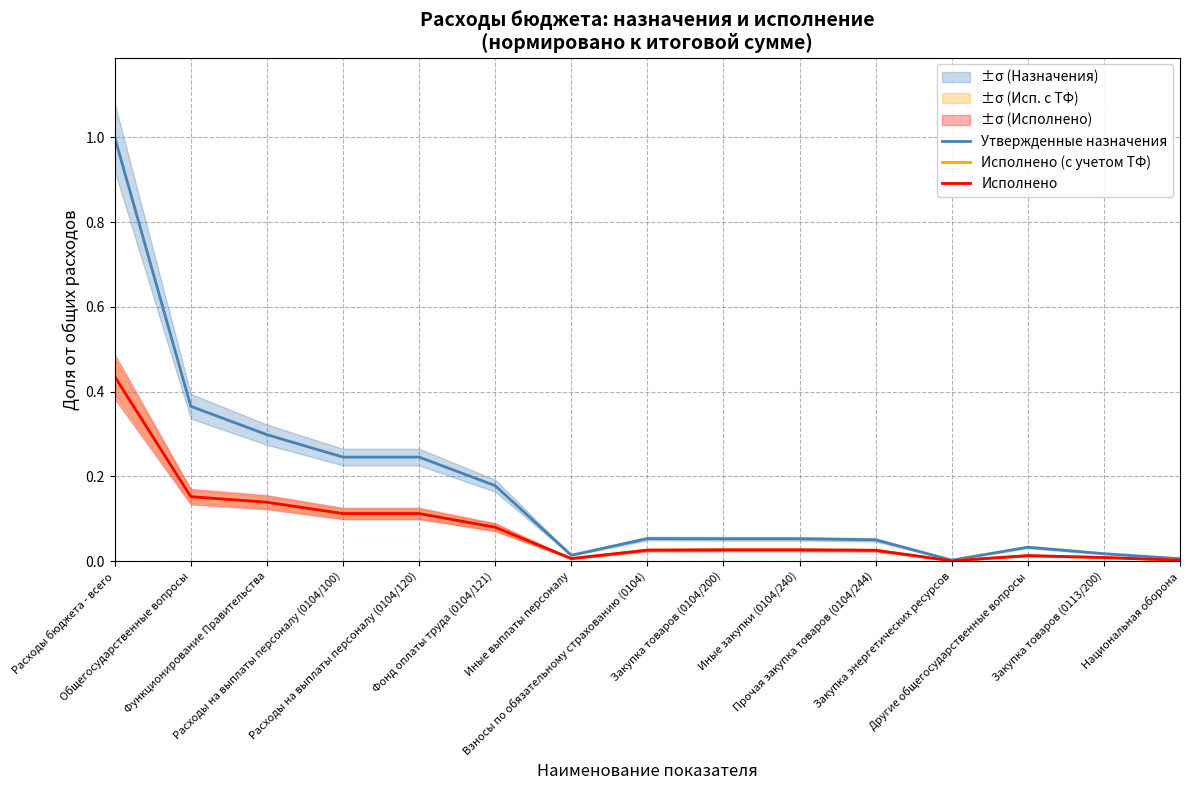

Where is the first local maximum for Утвержденные назначения?

Взносы по обязательному страхованию (0104)